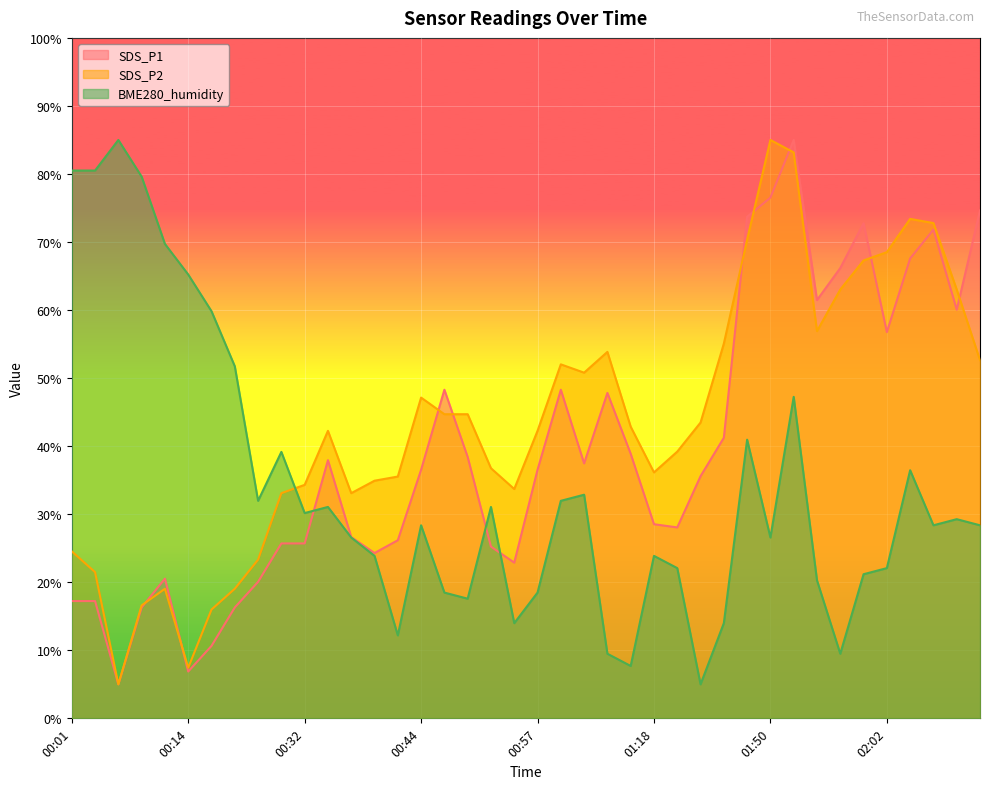

What is the label of the 18th point from the right?

01:02